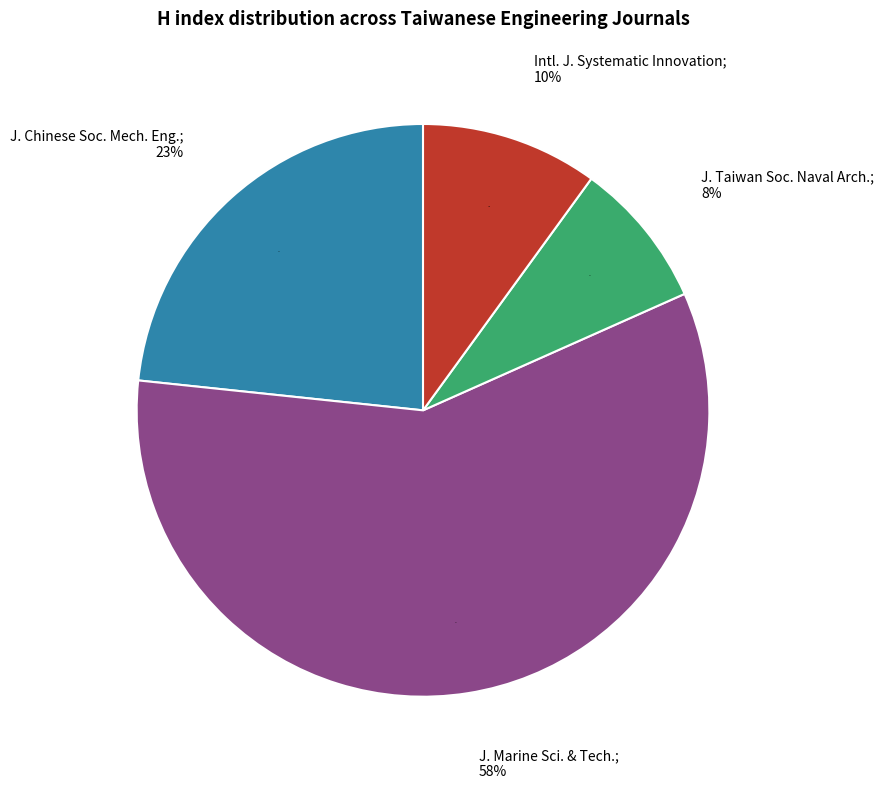

Rank the categories by value from highest to lowest.

Journal of Marine Science and Technology, Journal of the Chinese Society of Mechanical Engineers, International Journal of Systematic Innovation, Journal of Taiwan Society of Naval Architects